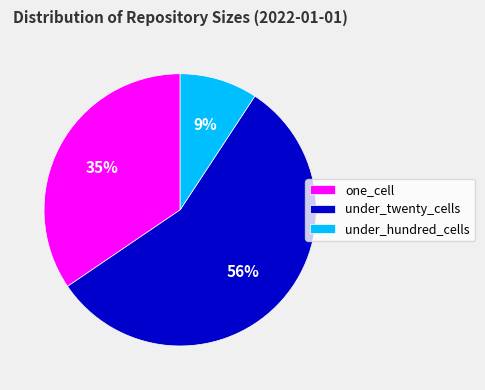

To the nearest percent, what is the average slice percentage?

33%